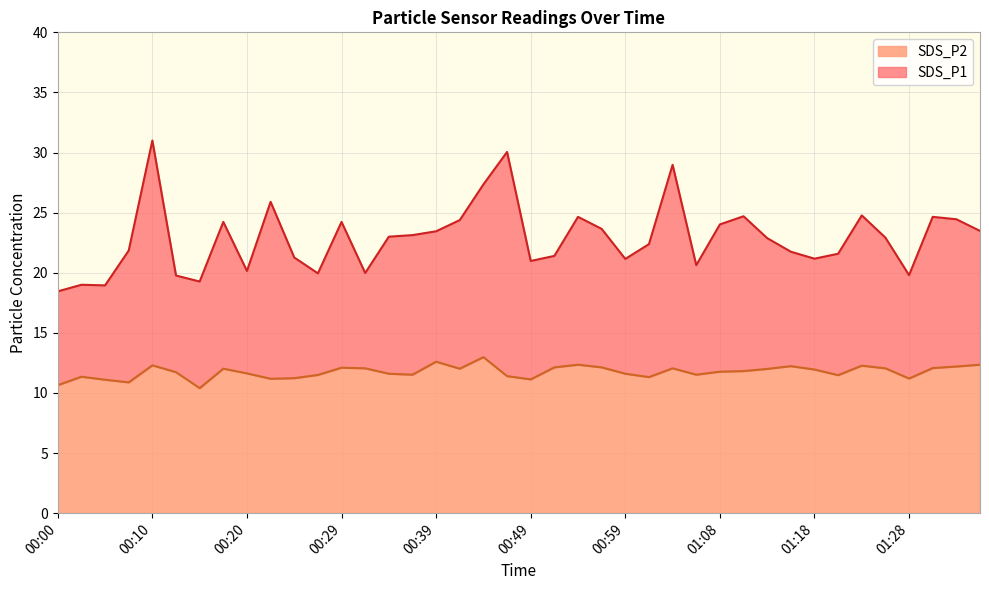

Reading right to left, list all the values displayed in this chart.

SDS_P1: 23.5	24.4	24.6	19.8	22.9	24.8	21.6	21.2	21.8	22.9	24.7	24.0	20.6	29.0	22.4	21.1	23.6	24.6	21.4	21.0	30.1	27.4	24.4	23.4	23.1	23.0	20.0	24.2	19.9	21.3	25.9	20.1	24.2	19.3	19.8	31.0	21.9	18.9	19.0	18.4
SDS_P2: 12.3	12.2	12.1	11.2	12.1	12.3	11.5	11.9	12.2	12.0	11.8	11.8	11.5	12.1	11.3	11.6	12.1	12.3	12.1	11.1	11.4	13.0	12.0	12.6	11.5	11.6	12.1	12.1	11.5	11.2	11.2	11.6	12.0	10.4	11.7	12.3	10.9	11.1	11.3	10.7